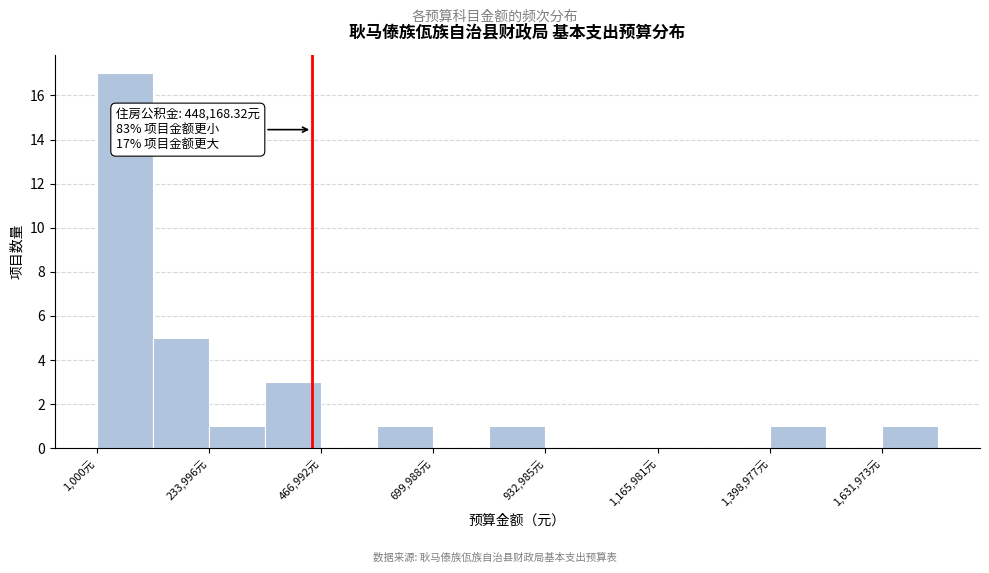

Read against the x-axis, roughly where is the centre of the tallest bar?

50000